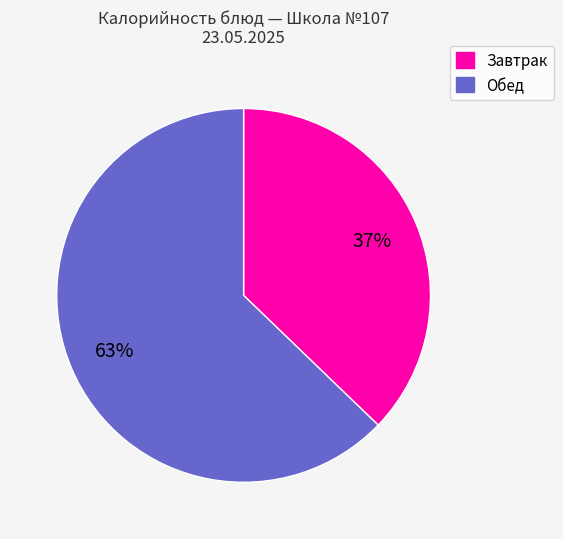

Does any single category account for the majority?

Yes